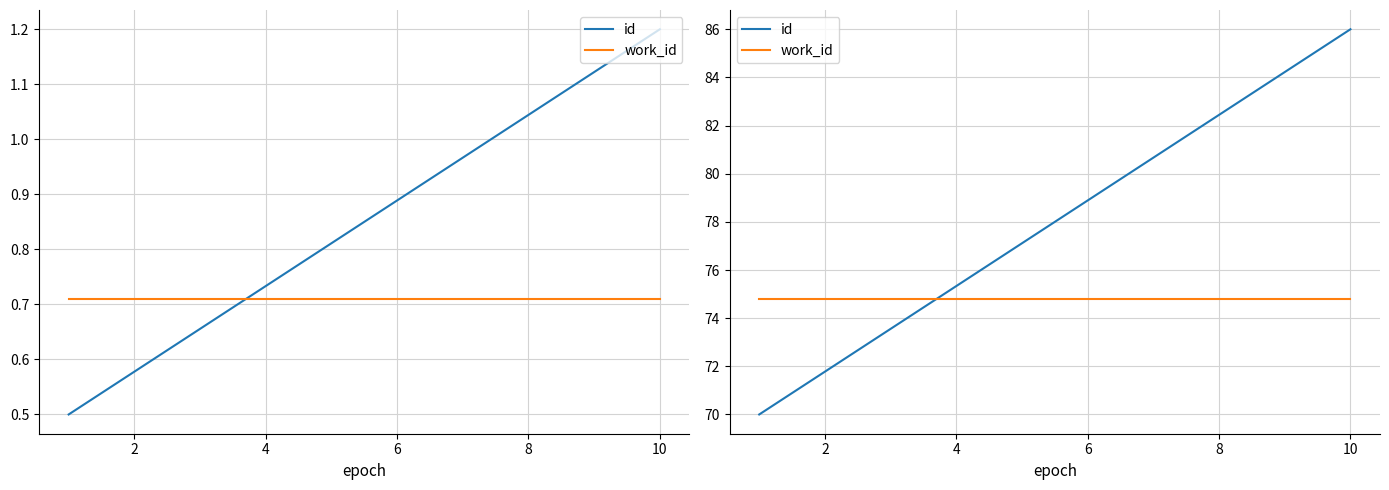

Count the number of categories in the chart.

10